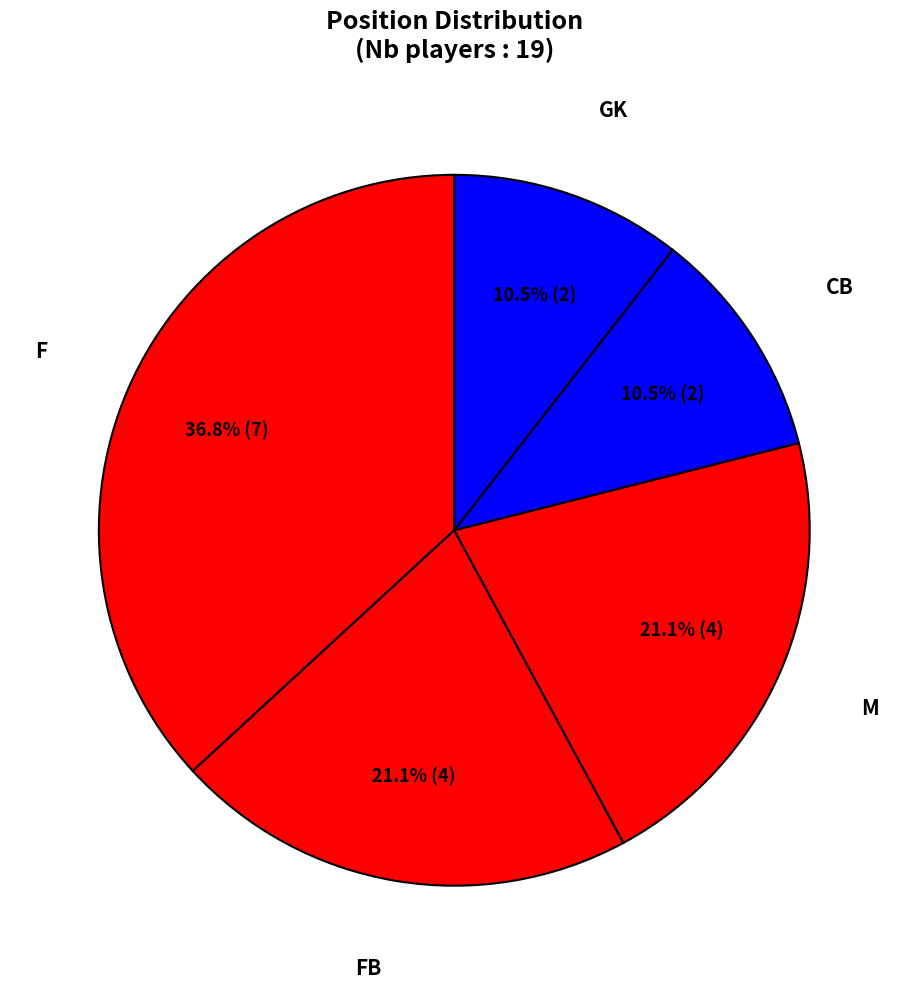

Between M and F, which is larger?

F